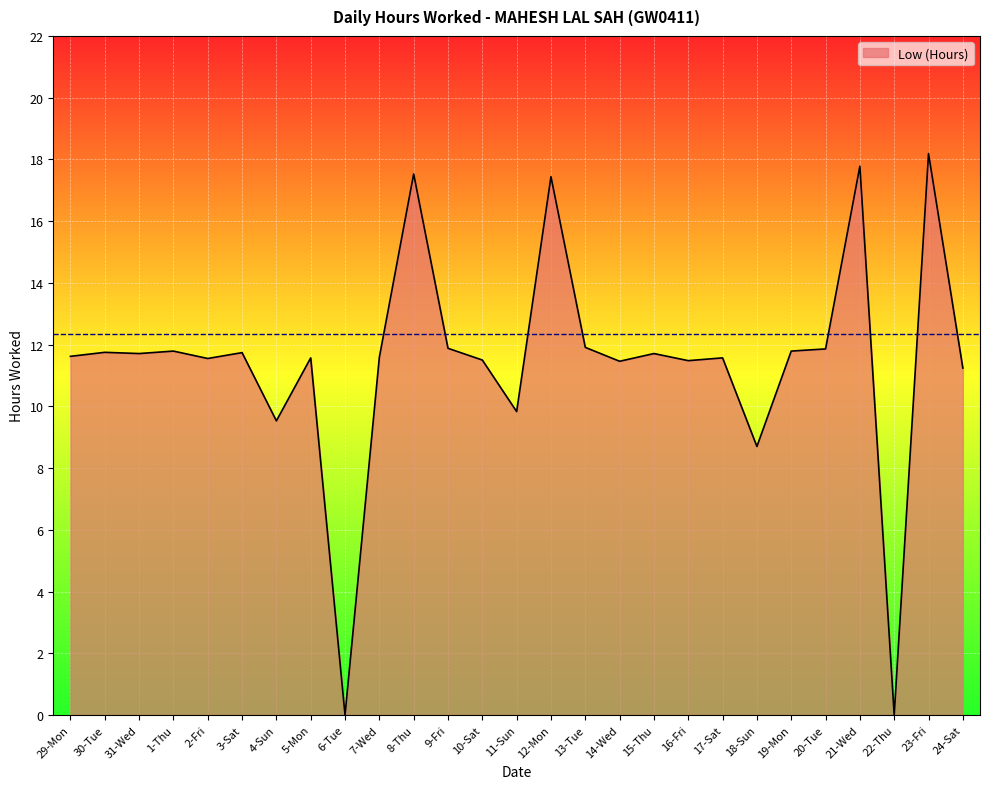

The chart shows a value of 11.8 at 1-Thu. True or false?

True